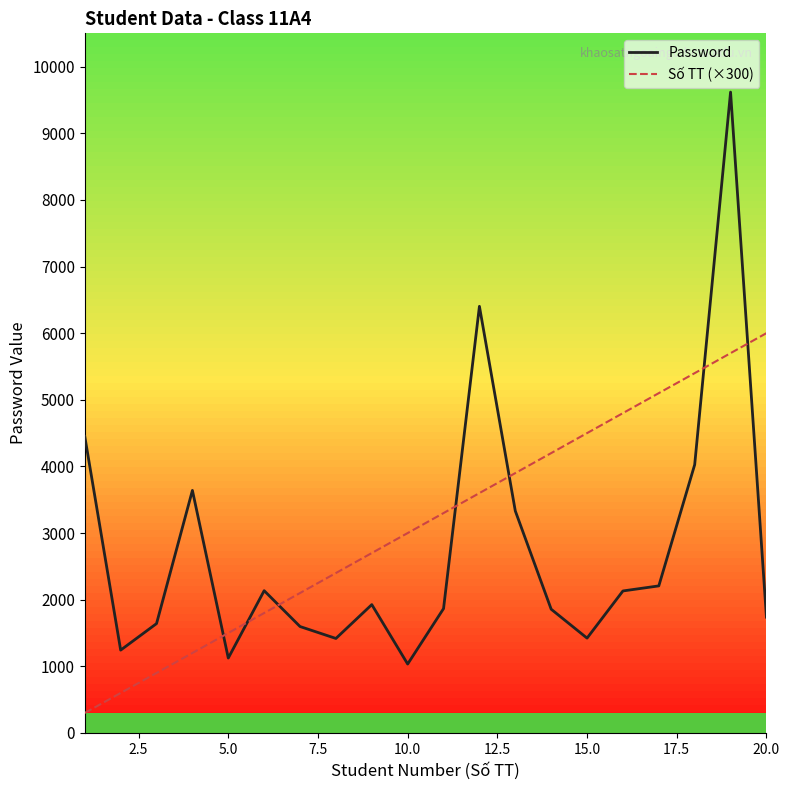

How many intersections are there between Số TT (×300) and Password?

7